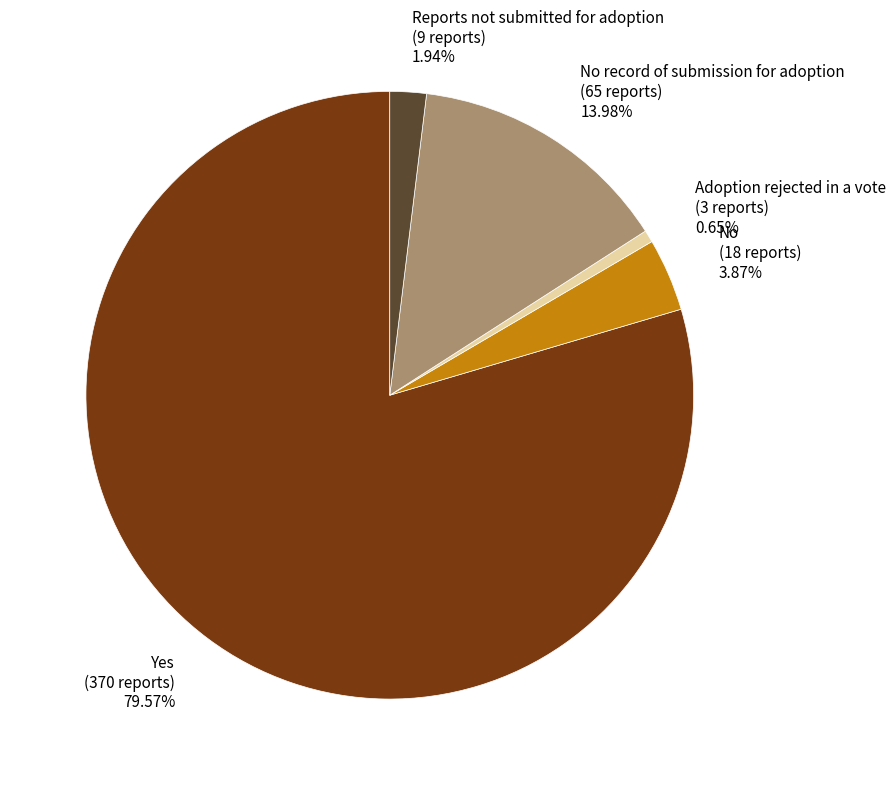

Which slice is the largest?

Yes (370 reports) 79.57%